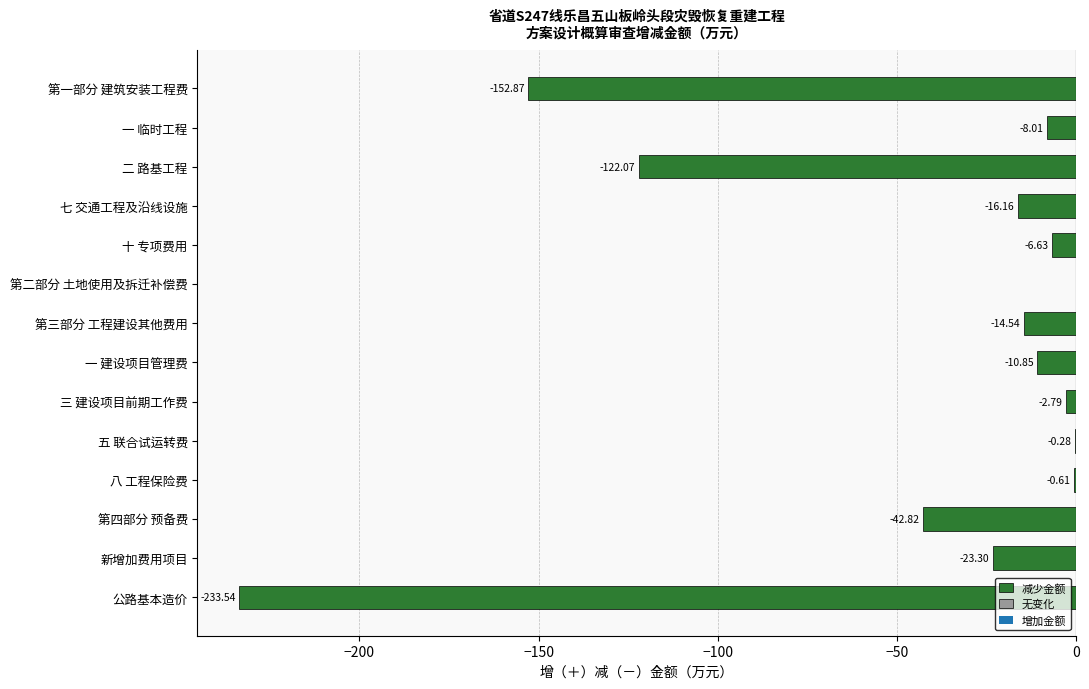

What is the sum of the values at 公路基本造价 and 新增加费用项目?

-256.8